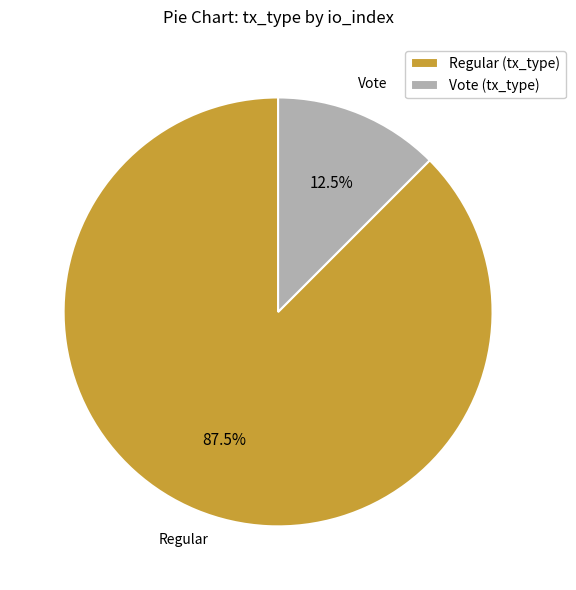

Between Vote (tx_type) and Regular (tx_type), which is larger?

Regular (tx_type)